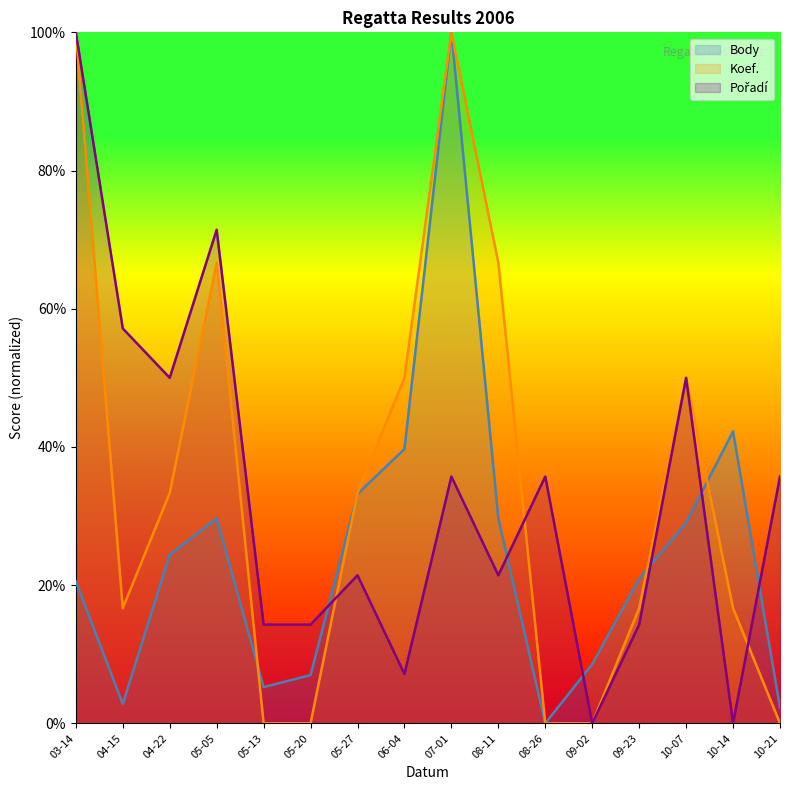

At which category does Pořadí_line reach its first local valley?

04-22